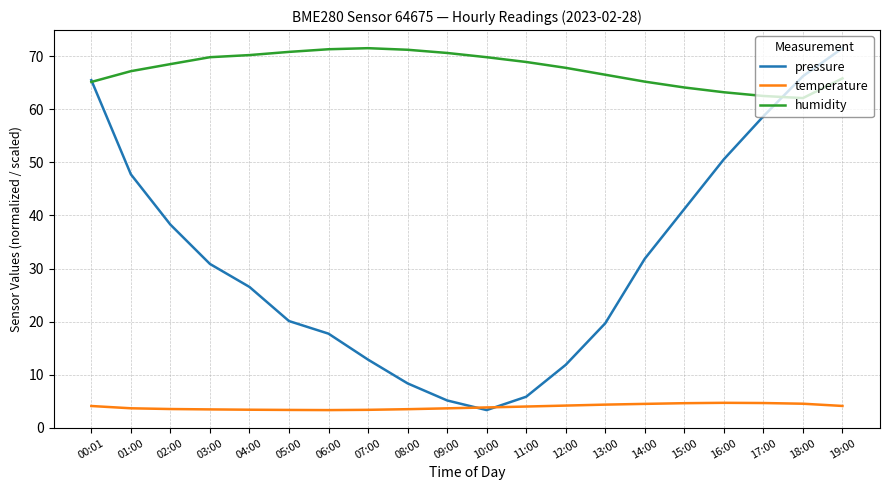

At which label does temperature first exceed 4?

00:01